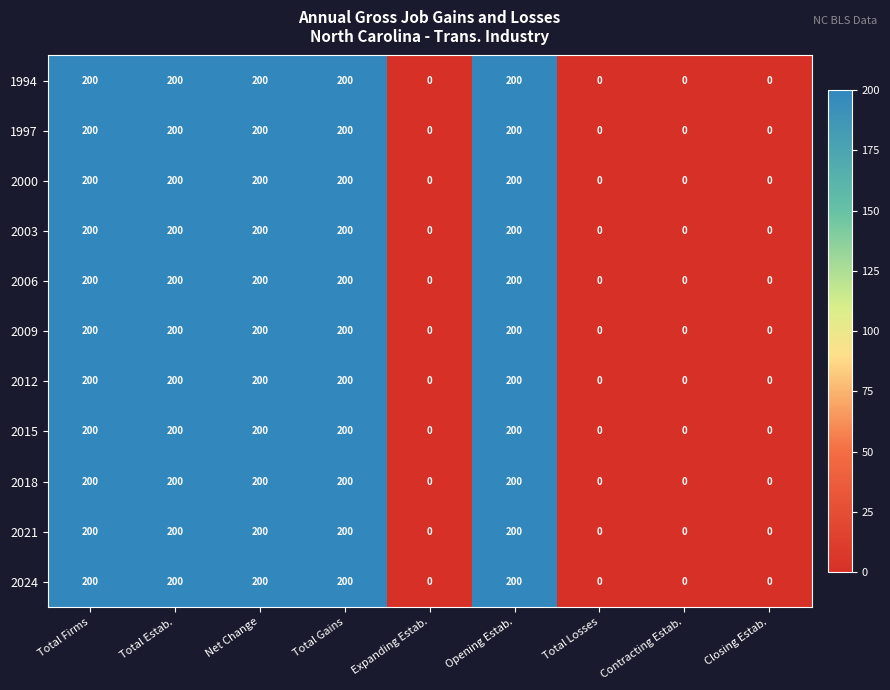

True or false: 2003 has a value of 121 at Net Change.

False